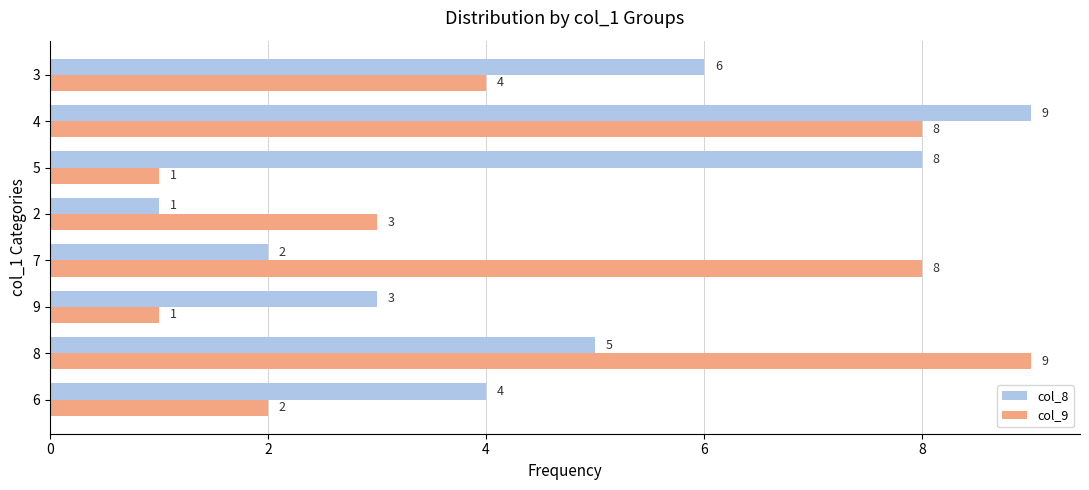

Which series changed the most between 2 and 4?

col_8